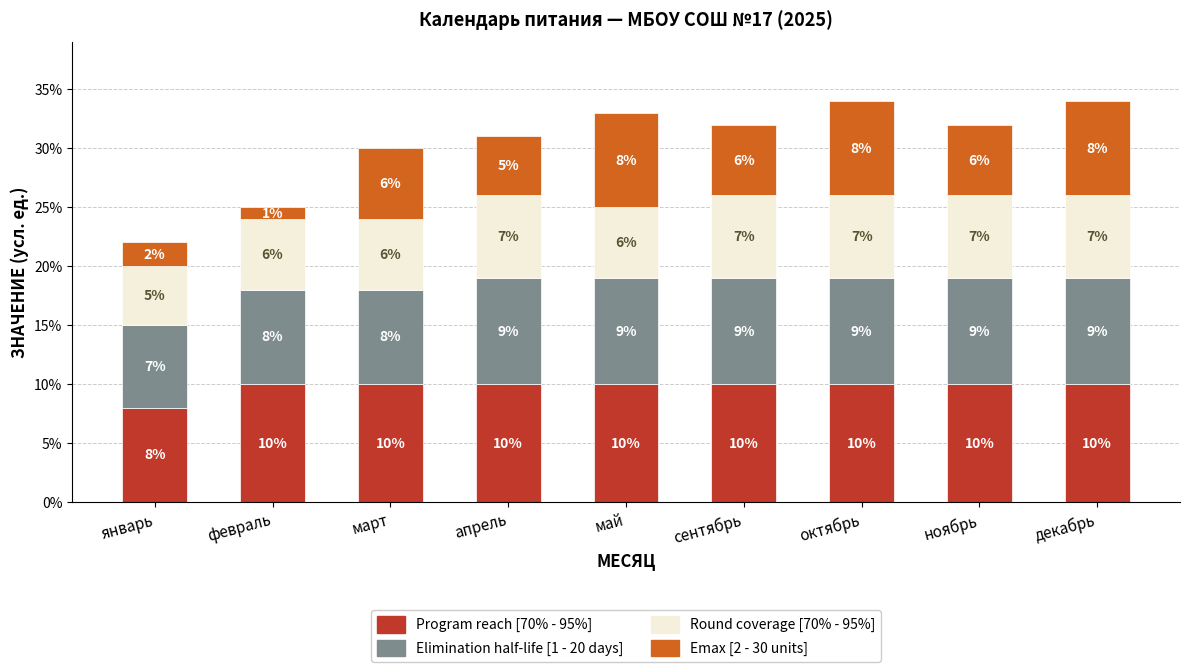

Count the Program reach [70% - 95%] values in the range 10 to 11.

8